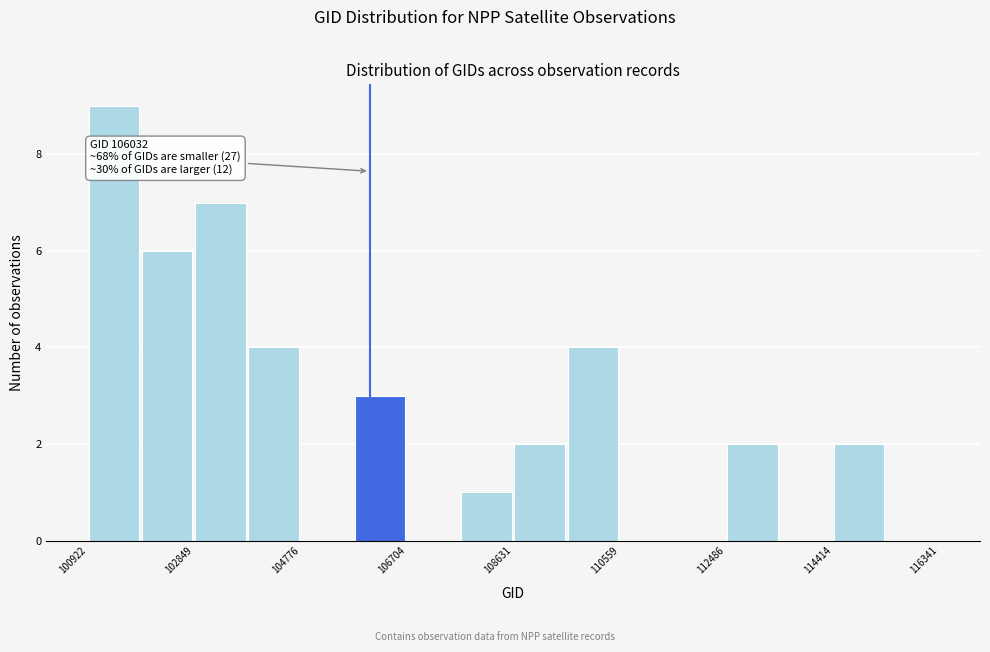

Which range on the x-axis has the tallest bar?

101000 to 101800